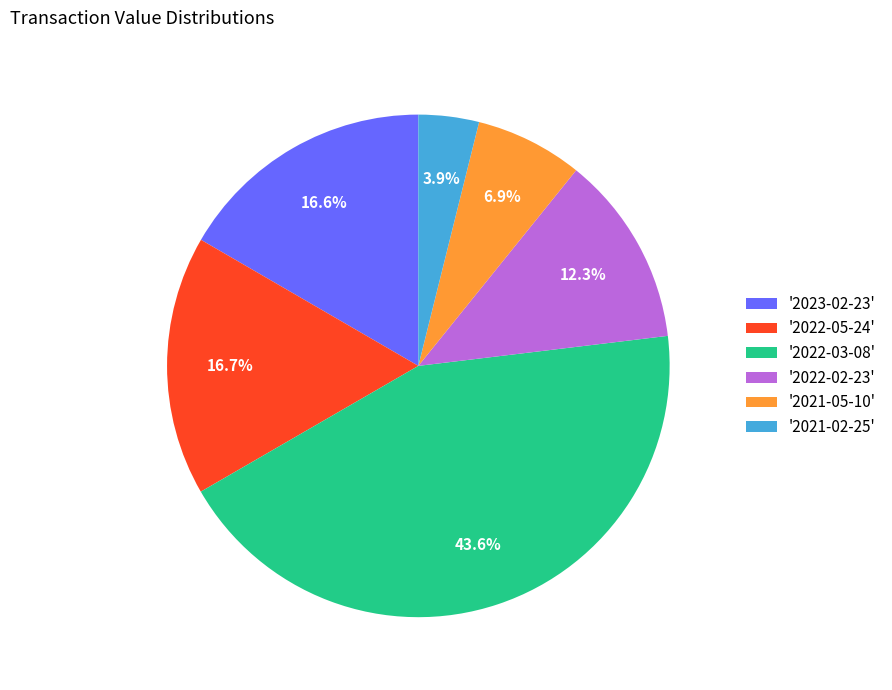

To the nearest percent, what is the average slice percentage?

17%